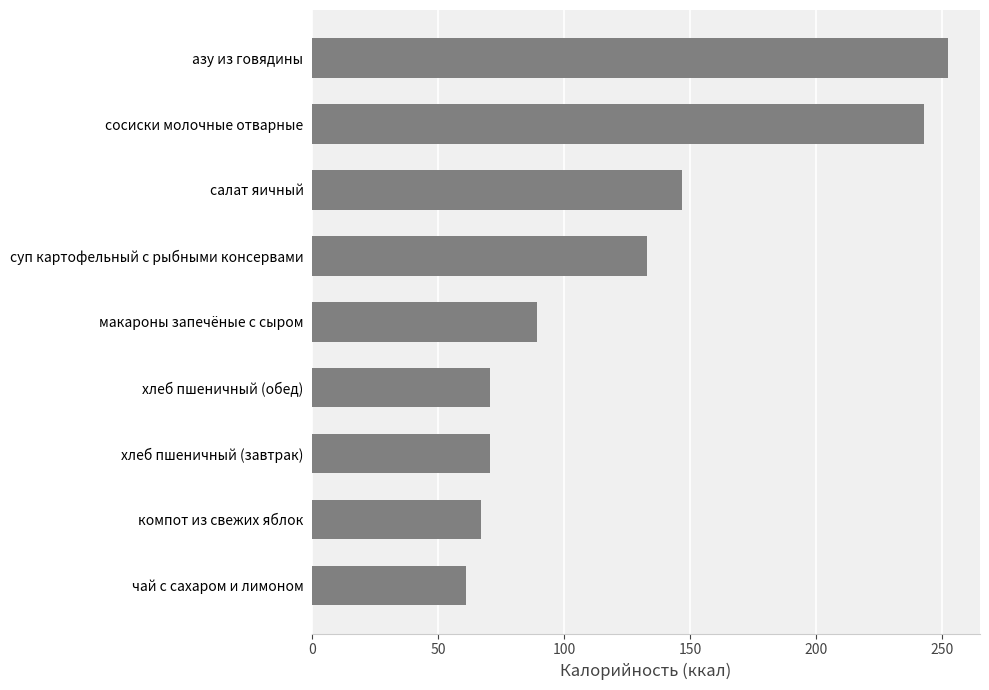

How many data points are less than 89?

4